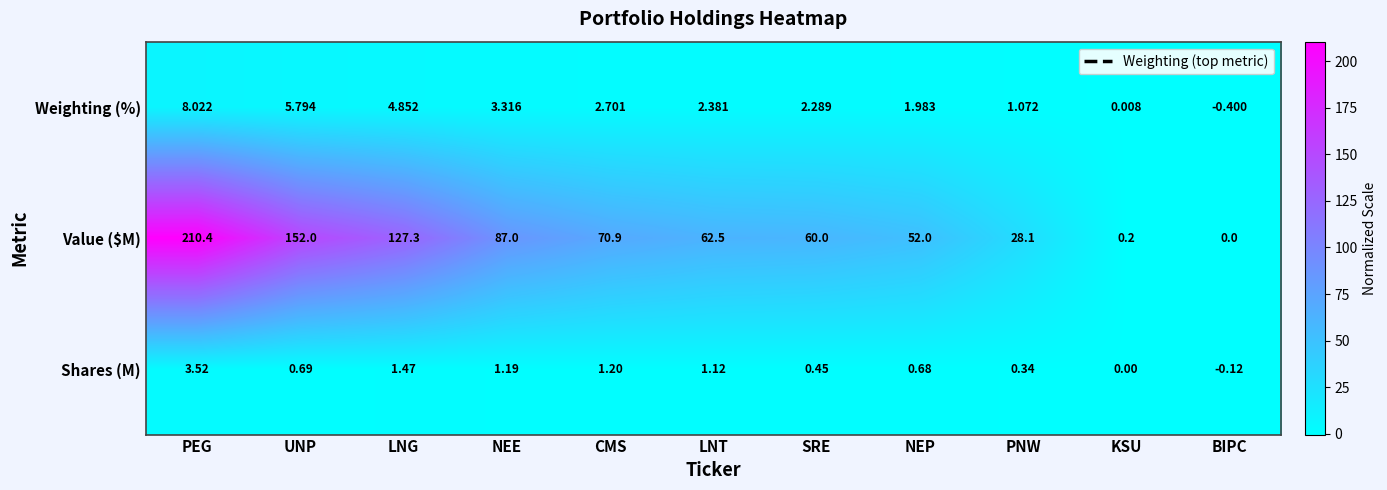

Which series has the largest total across all categories?

Value ($M)